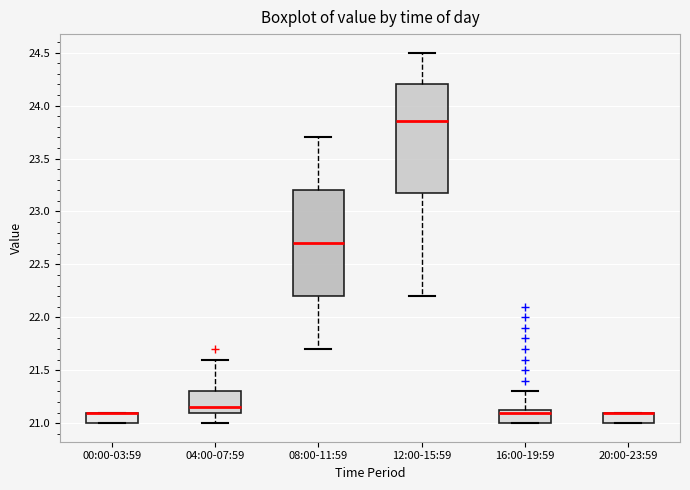

Where is the lower edge of the box for 20:00-23:59 on the y-axis? The values are not printed on the chart, so give them approximately, as read against the axis.

21.00